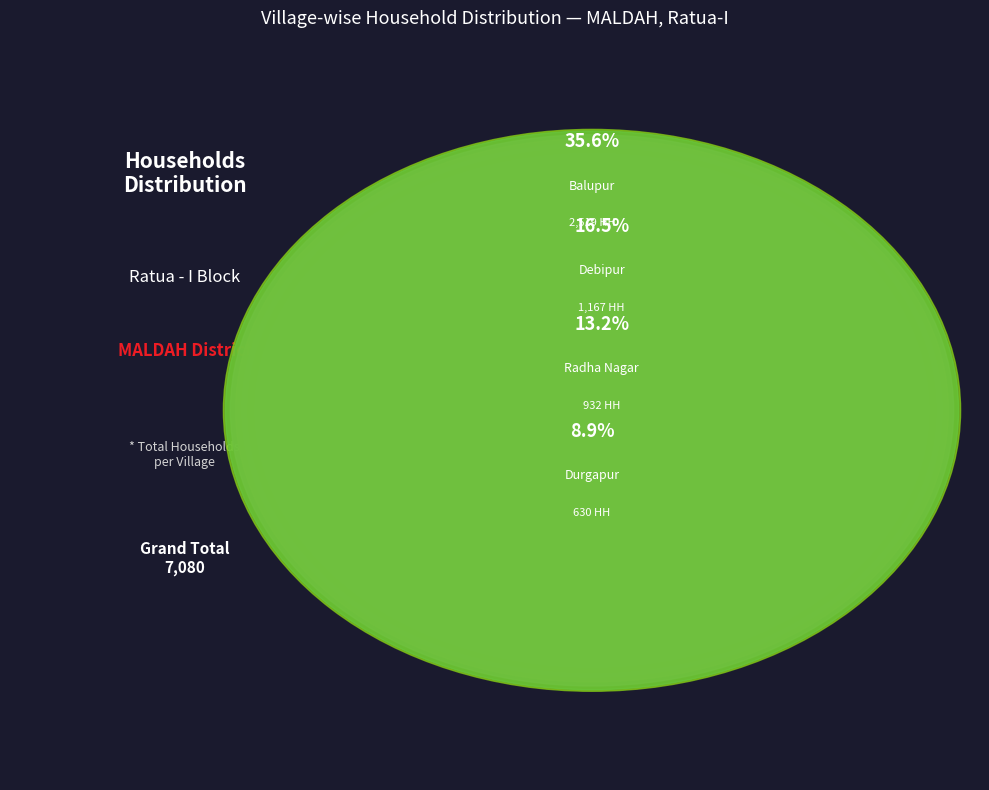

Count the number of slices in the pie.

12